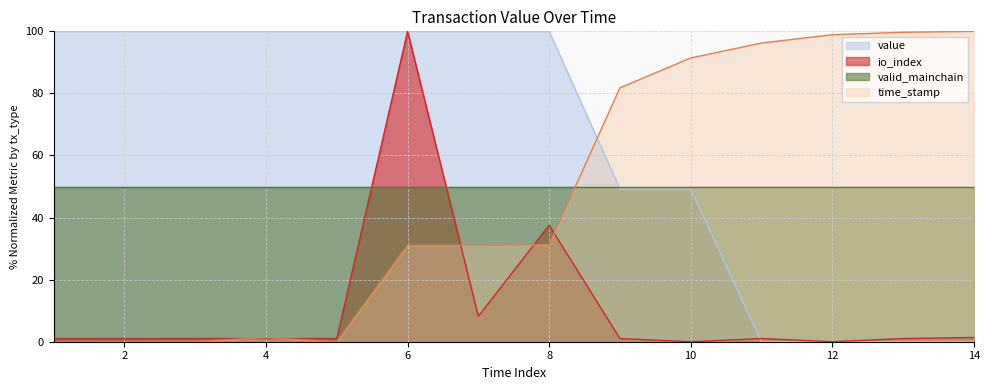

Which series ends up on top after the final intersection of value and time_stamp?

time_stamp